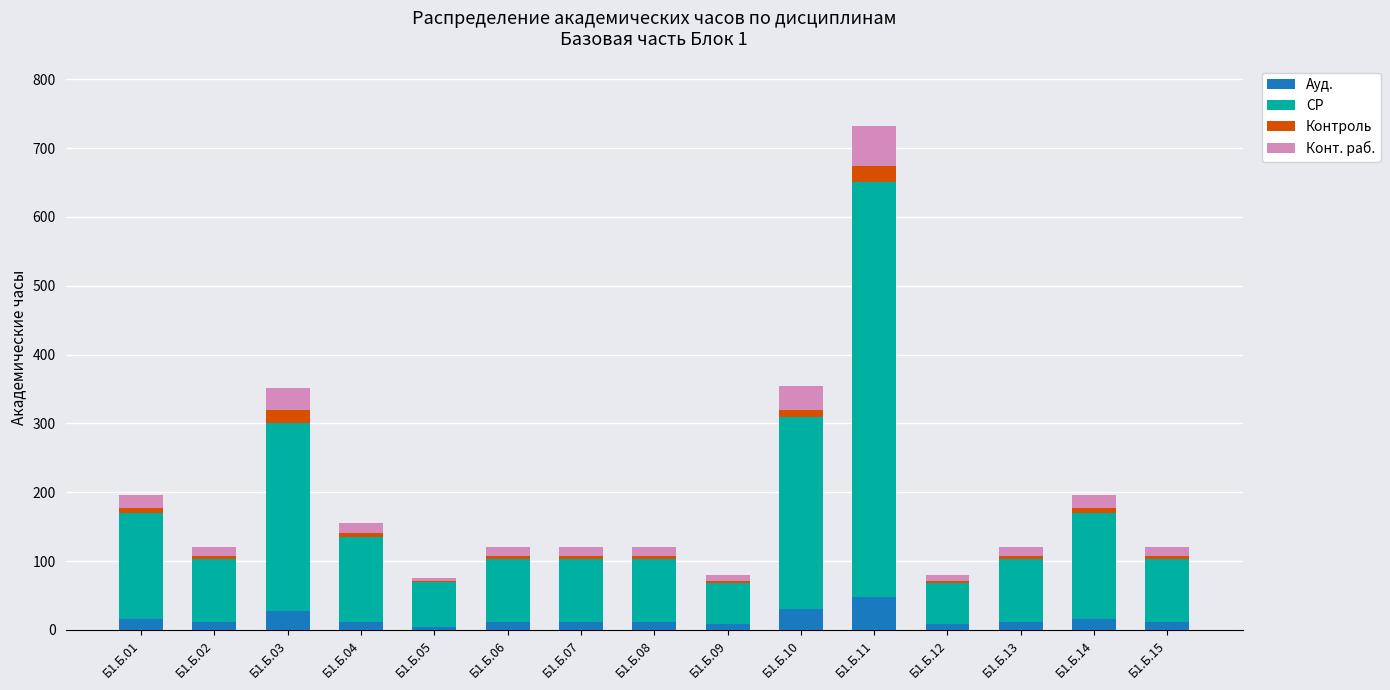

At which label does Ауд. reach its peak?

Б1.Б.11